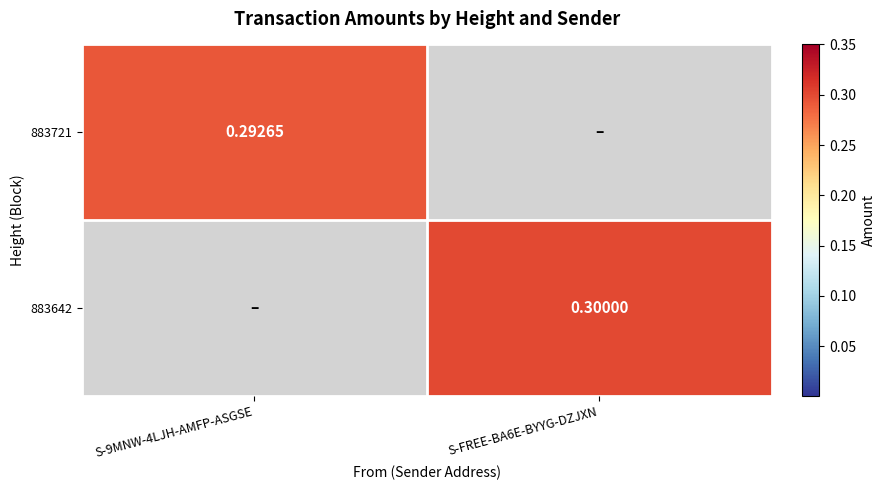

Is the value of 883642 at S-FREE-BA6E-BYYG-DZJXN greater than the value of 883721 at S-9MNW-4LJH-AMFP-ASGSE?

Yes